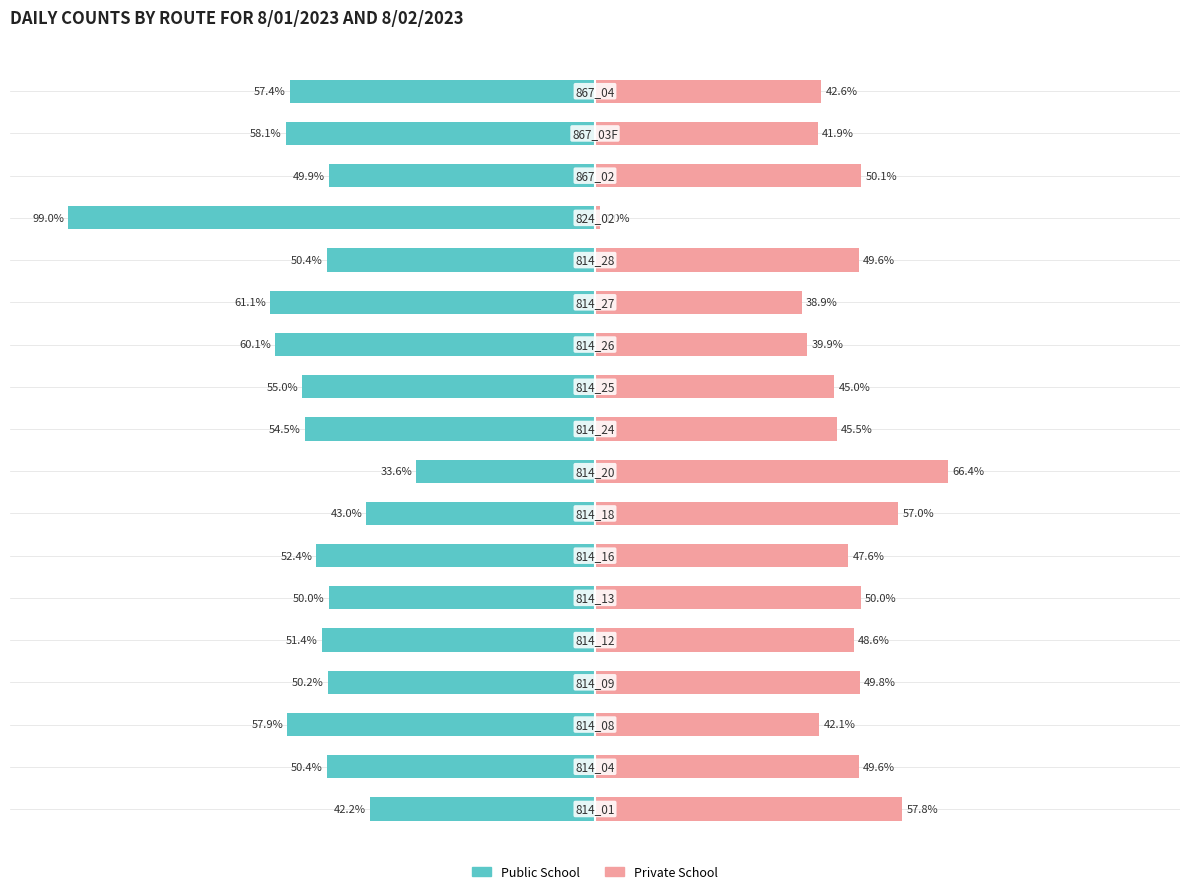

What is the approximate value of Public School at 0?

-42.2